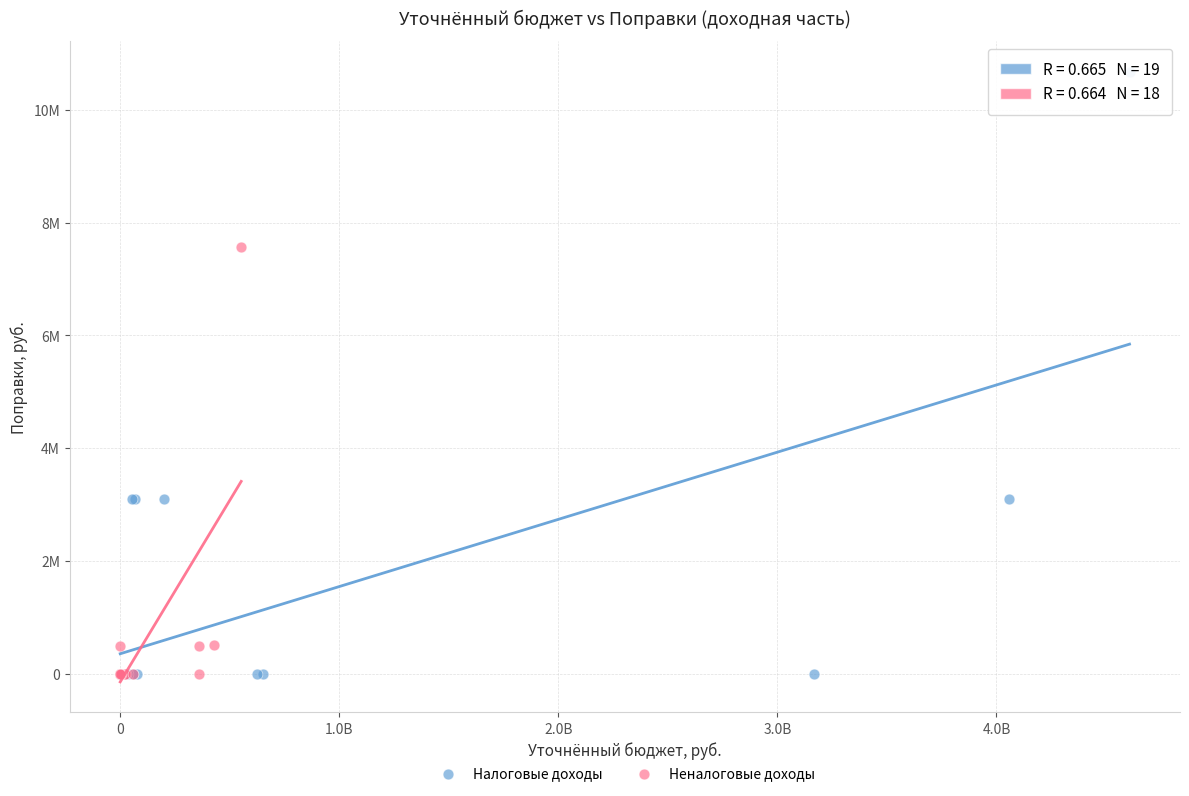

Which series has the widest spread of Y values?

Налоговые доходы